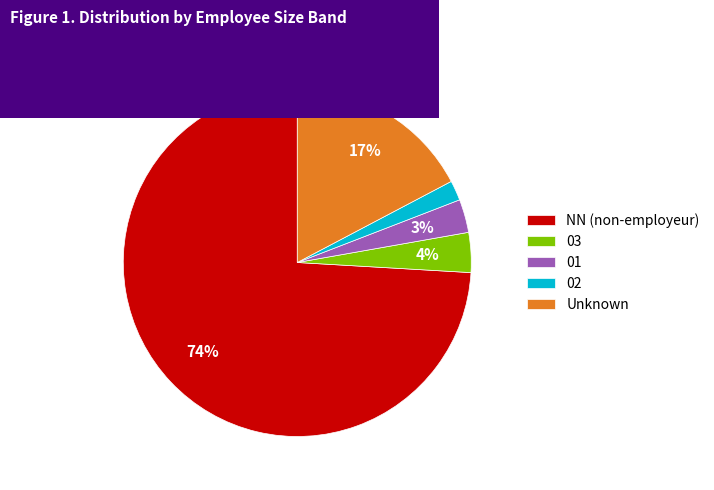

Is there any slice that represents more than half of the pie?

Yes